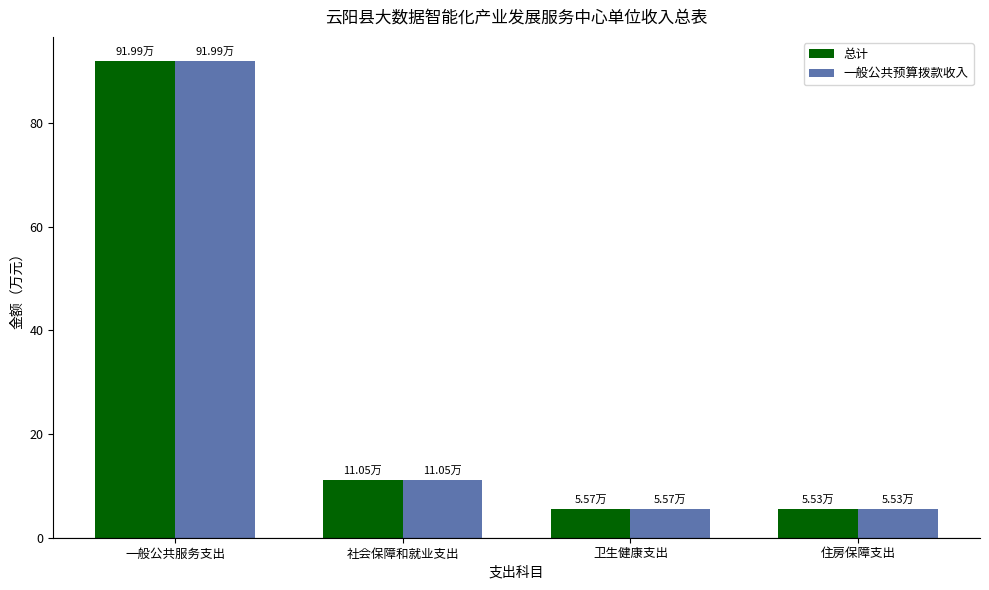

What position from the right is 住房保障支出?

1